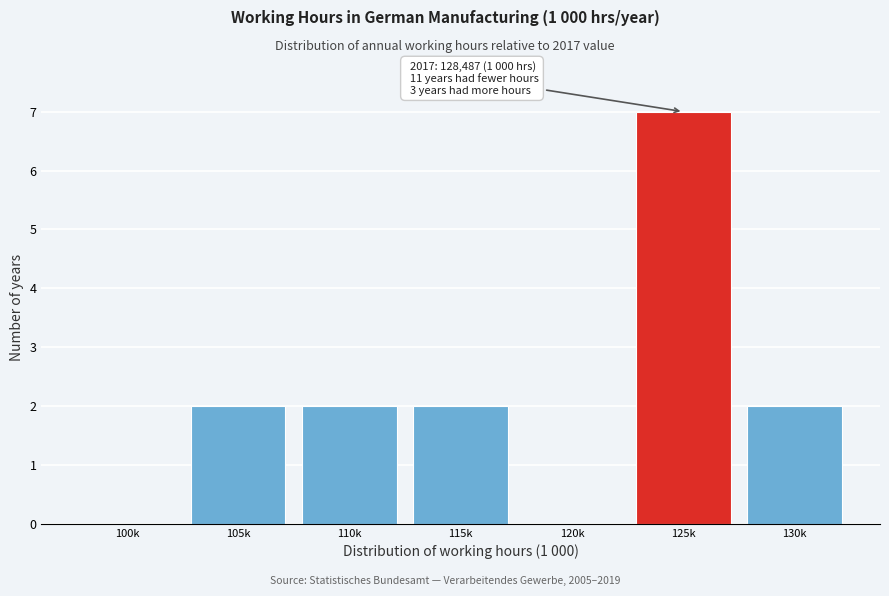

Reading right to left, list all the values displayed in this chart.

130k=2	125k=7	120k=0	115k=2	110k=2	105k=2	100k=0